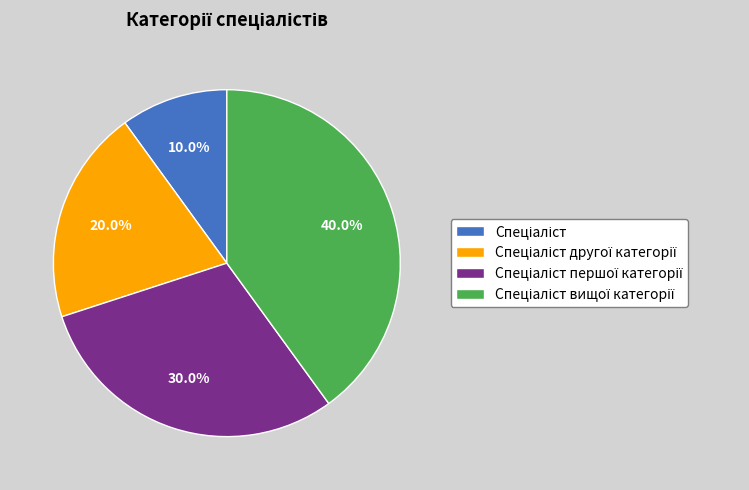

Is there any slice that represents more than half of the pie?

No